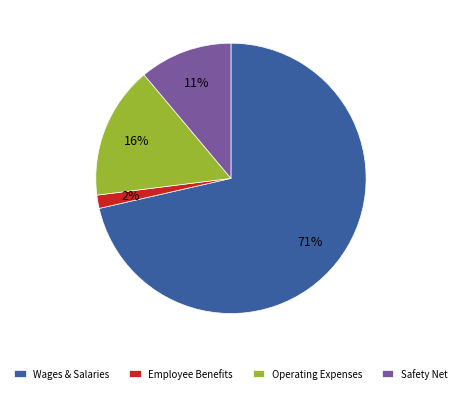

How many slices are in this pie chart?

4